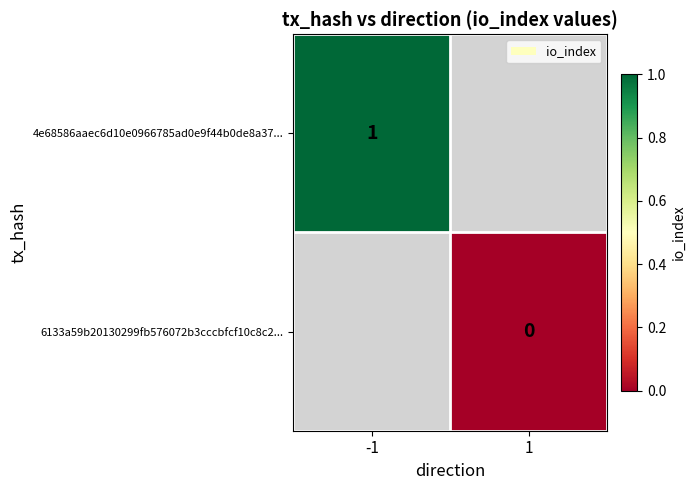

The 4e68586aaec6d10e0966785ad0e9f44b0de8a37... series shows 1 at -1. True or false?

True